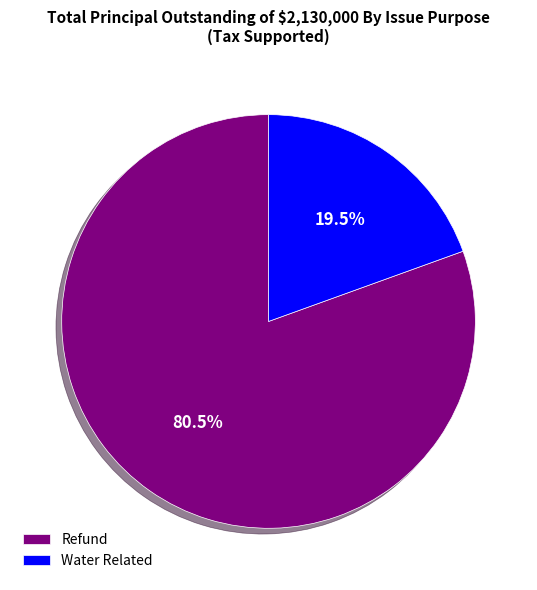

Which category accounts for the majority?

Refund